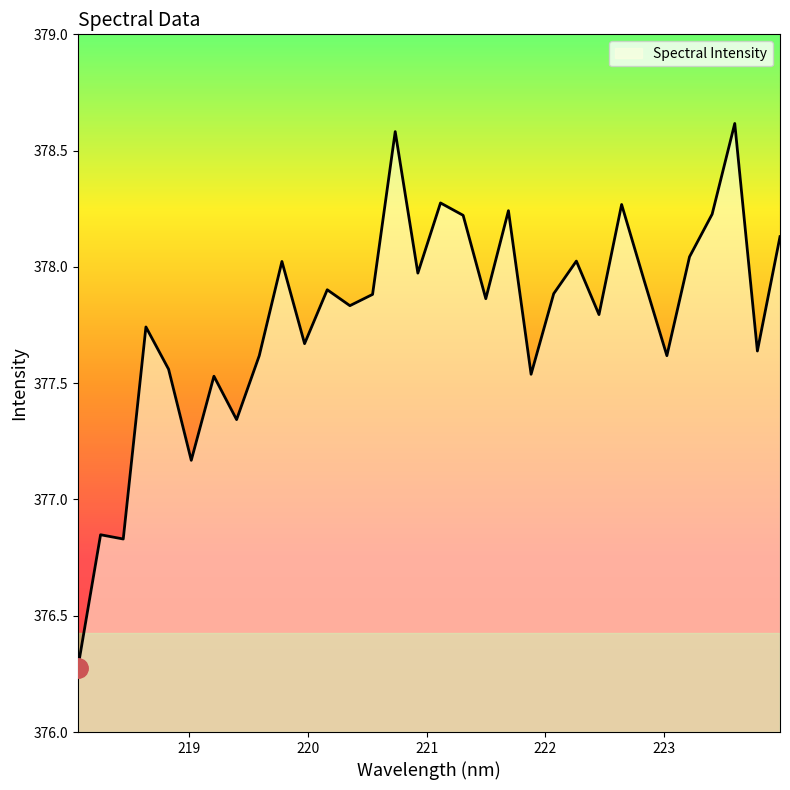

What is the minimum value shown in the chart?

376.3